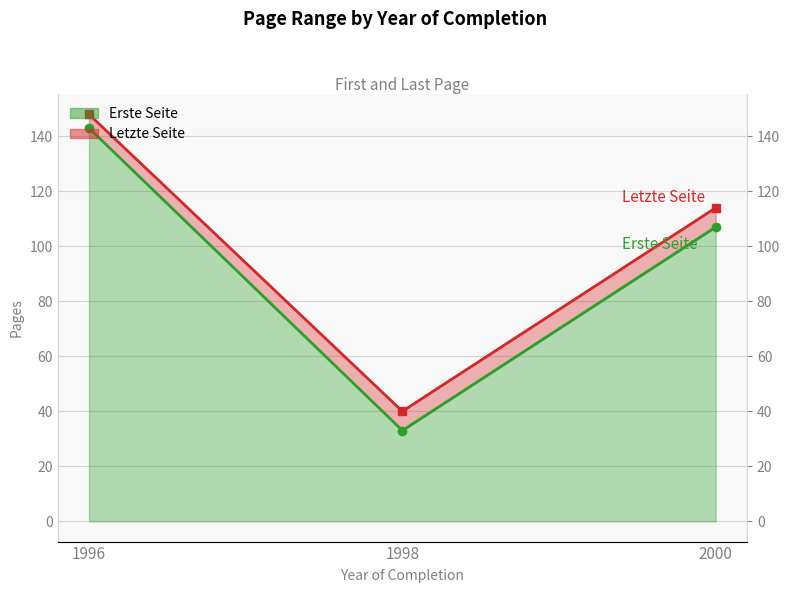

Is it true that Letzte Seite line equals 155 at 2000?

False